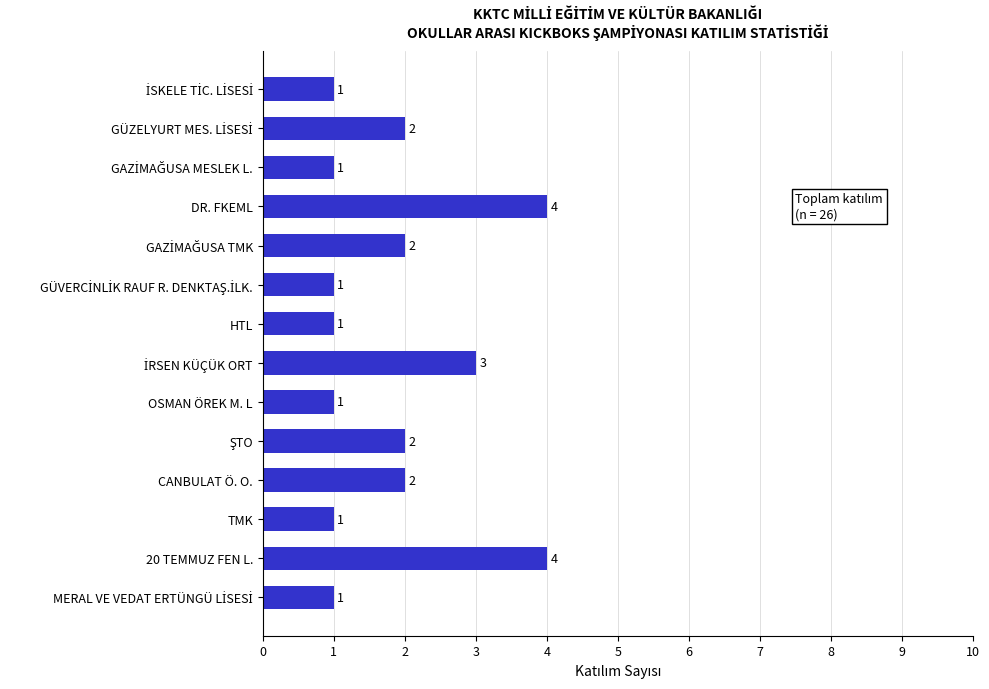

What is the maximum value shown in the chart?

4